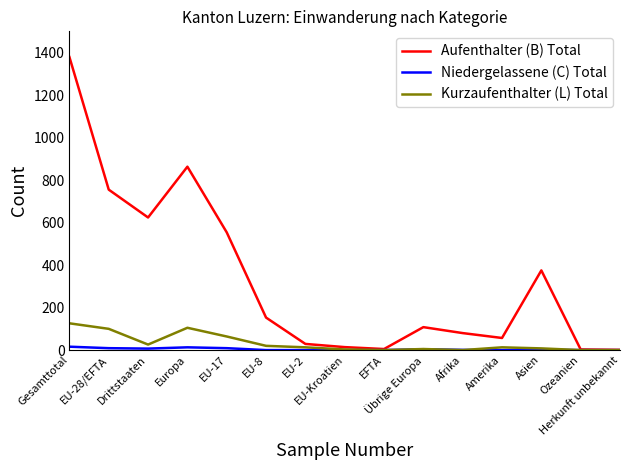

What is the maximum value shown in the chart?

1379